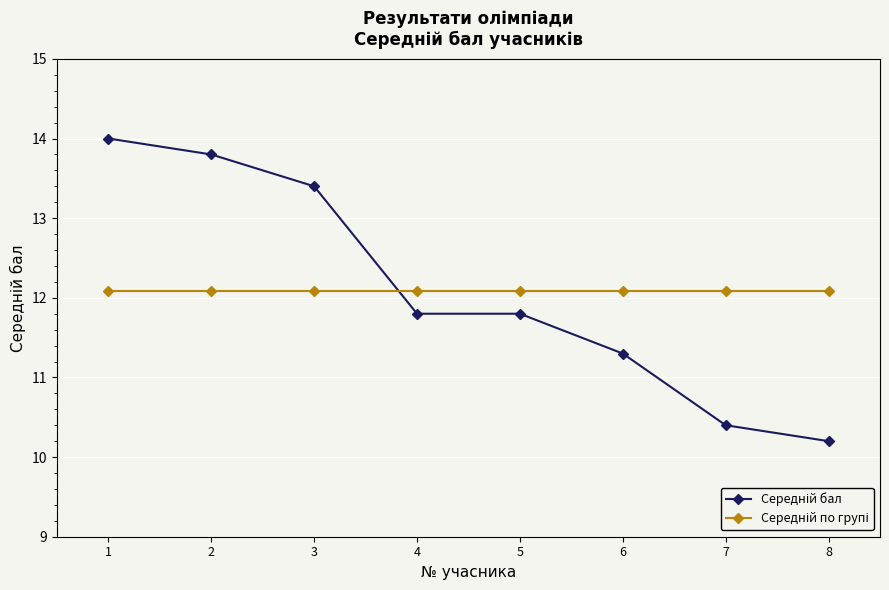

What is the difference between the highest and lowest values at 5?

0.3